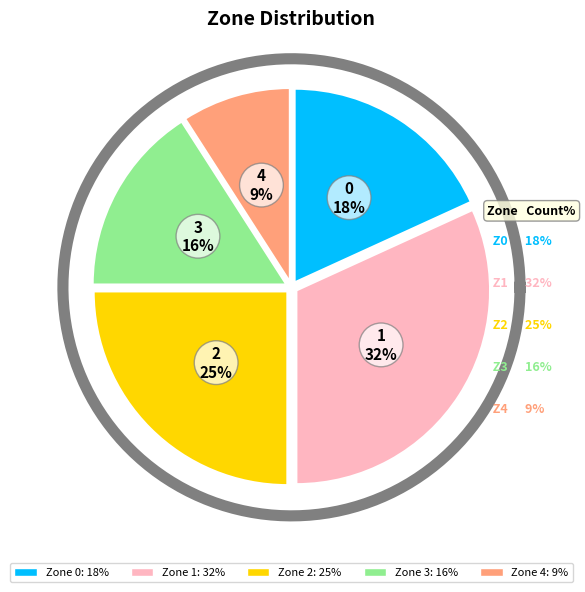

To the nearest percent, what is the difference between the largest and smallest slice percentages?

23%